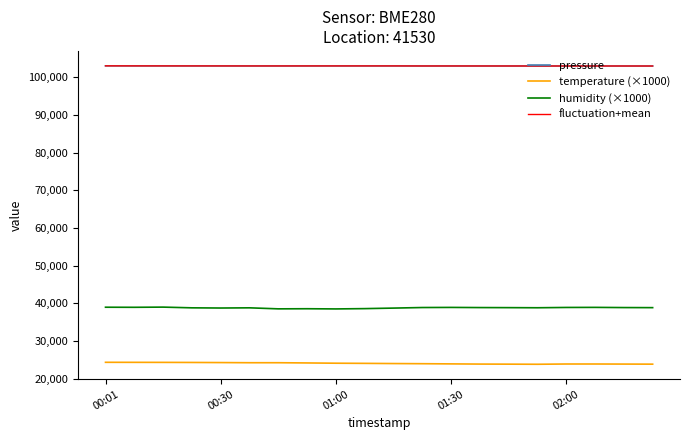

True or false: humidity (×1000) and pressure cross at least once.

False